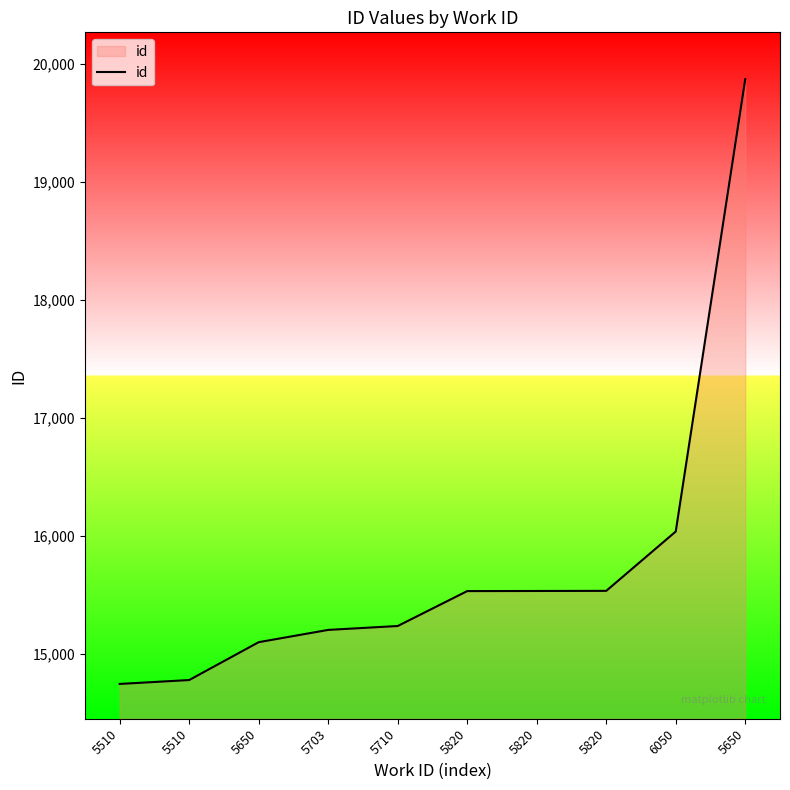

List the labels in order of value, smallest first.

5510, 5510, 5650, 5703, 5710, 5820, 5820, 5820, 6050, 5650